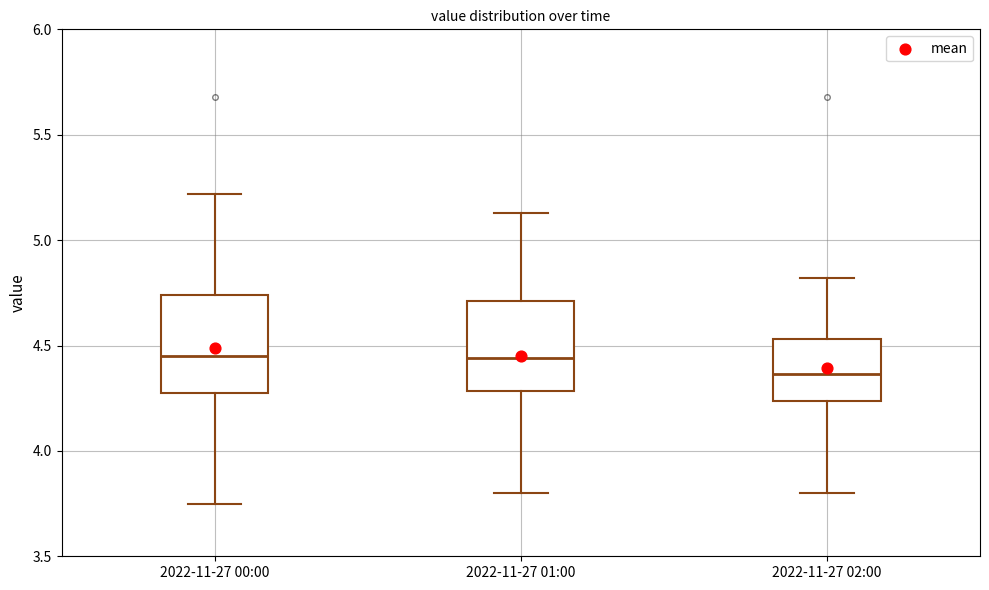

Reading left to right, transcribe this box plot: for each box, give where its median line is, the range the box spans, and where its two whiskers end, as read against the y-axis. The values are not printed on the chart, so give them approximately, as read against the axis.

2022-11-27 00:00: median 4.45, box 4.25 to 4.75, whiskers 3.75 to 5.20
2022-11-27 01:00: median 4.45, box 4.30 to 4.70, whiskers 3.80 to 5.15
2022-11-27 02:00: median 4.35, box 4.25 to 4.55, whiskers 3.80 to 4.80